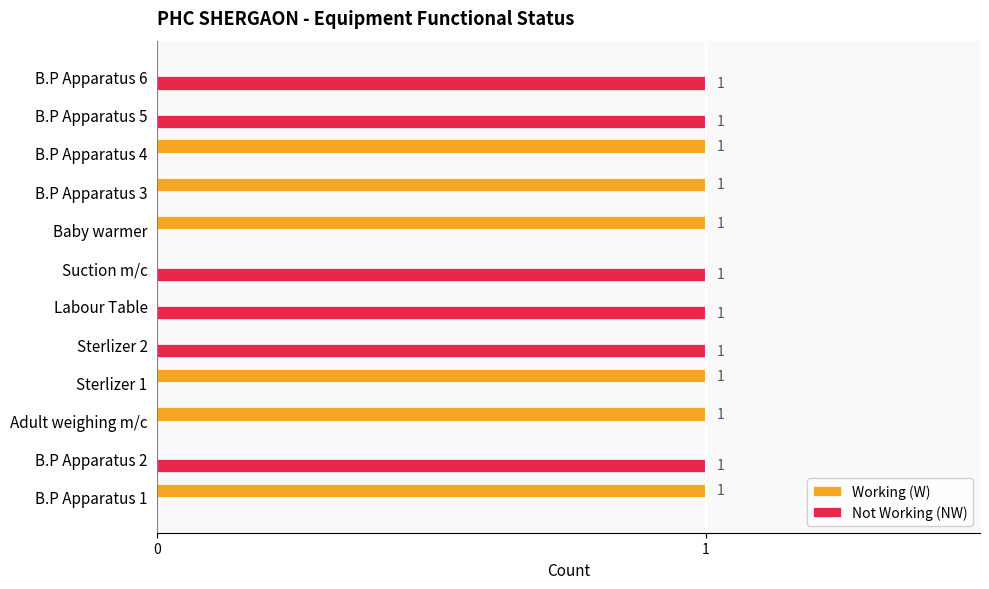

The value of Not Working (NW) at Labour Table is 2. True or false?

False